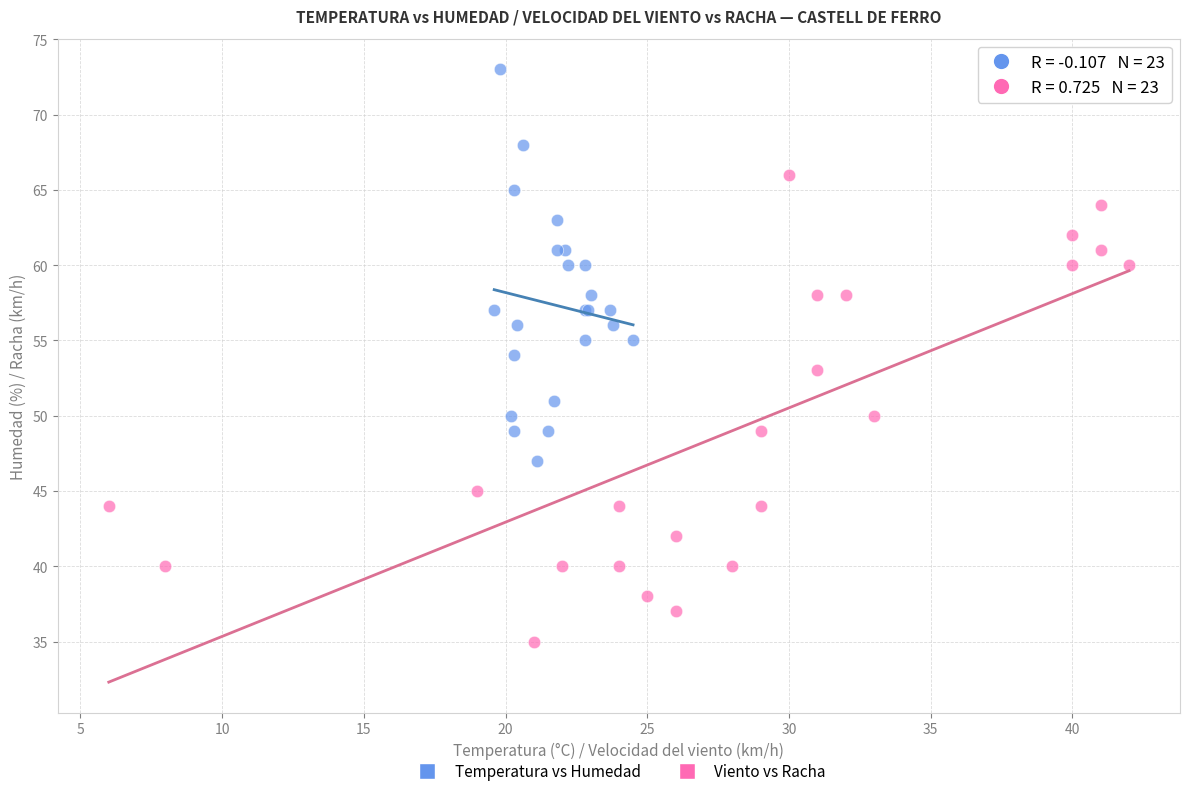

Which series has the widest spread of Y values?

Viento vs Racha